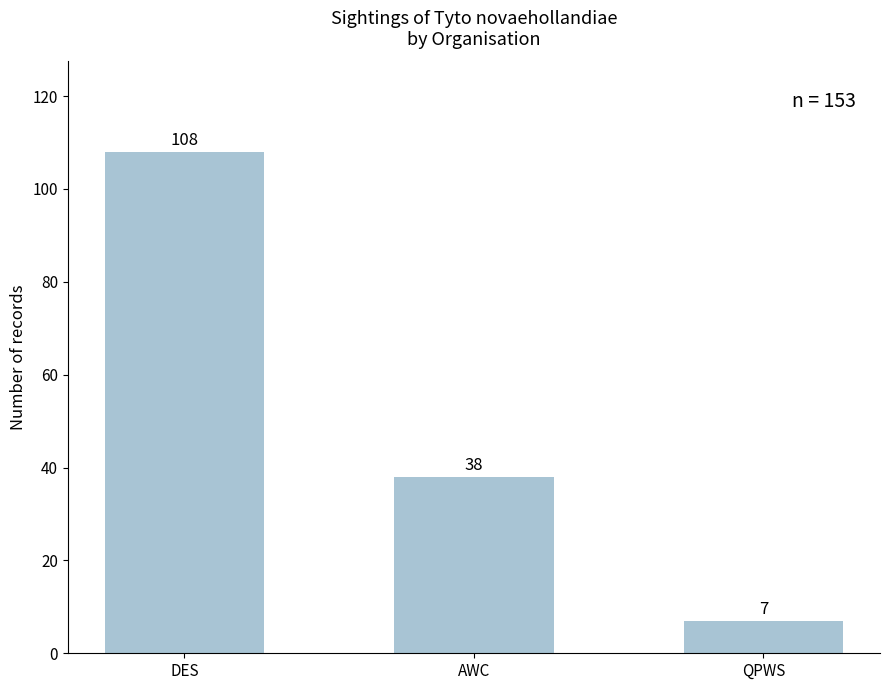

Read the value at AWC, to the nearest 50.

50